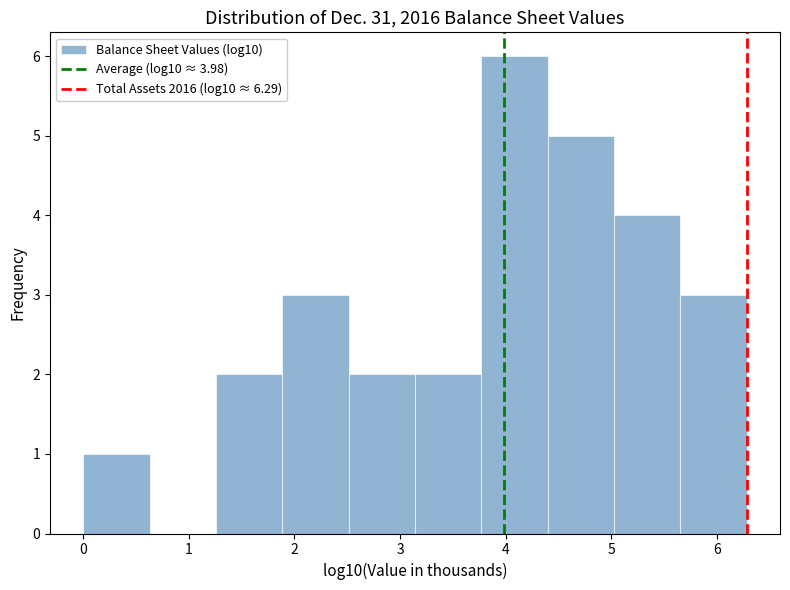

Which range on the x-axis has the tallest bar?

3.8 to 4.4